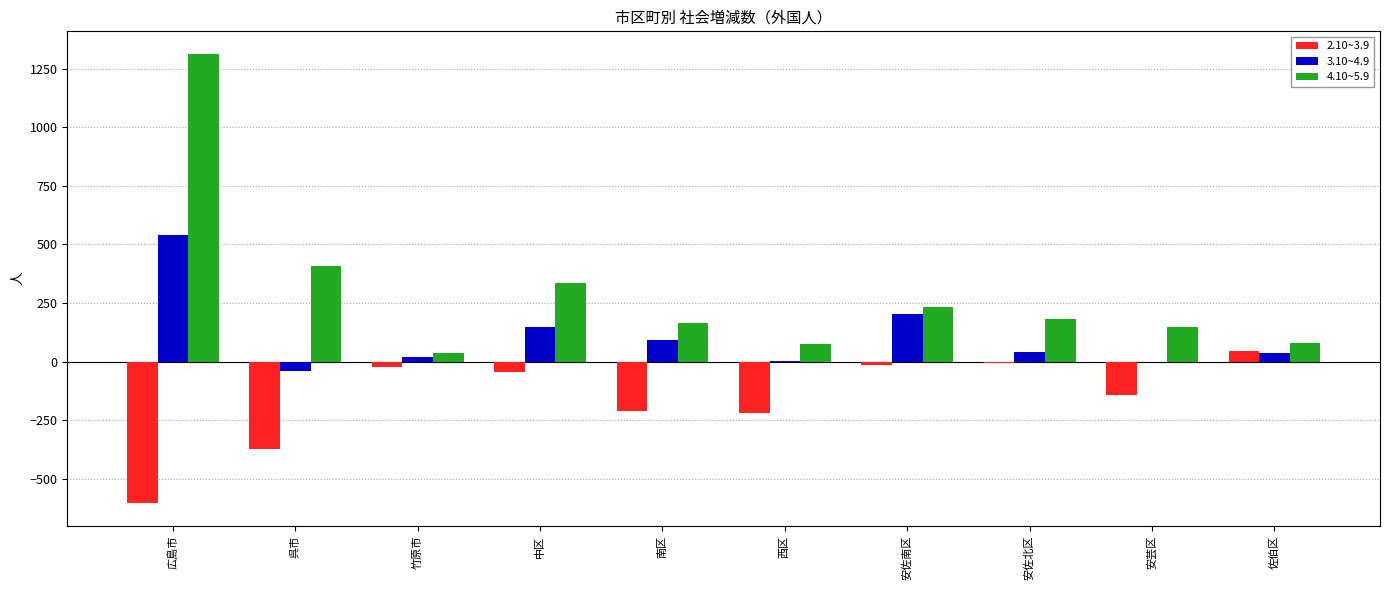

Between 中区 and 南区, which series saw the biggest shift?

4.10~5.9